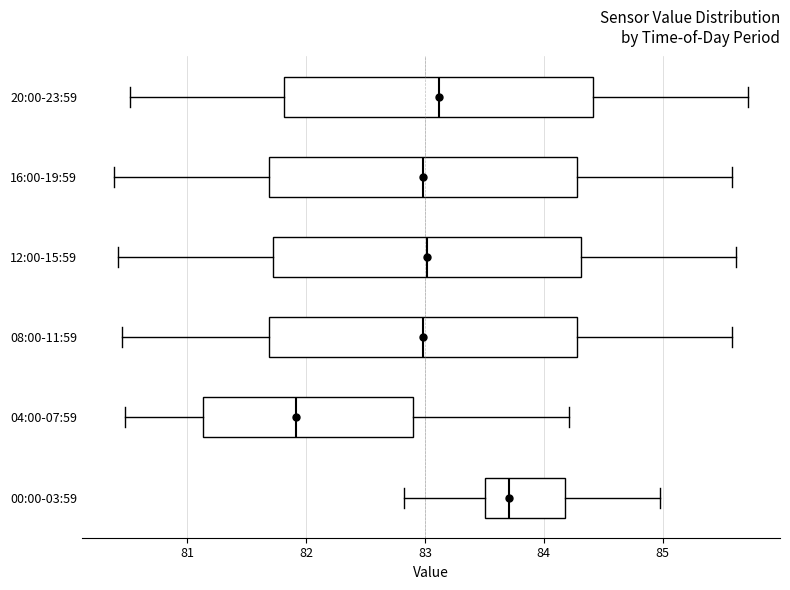

Where does the median line of the box for 20:00-23:59 sit on the x-axis? The values are not printed on the chart, so give them approximately, as read against the axis.

83.1